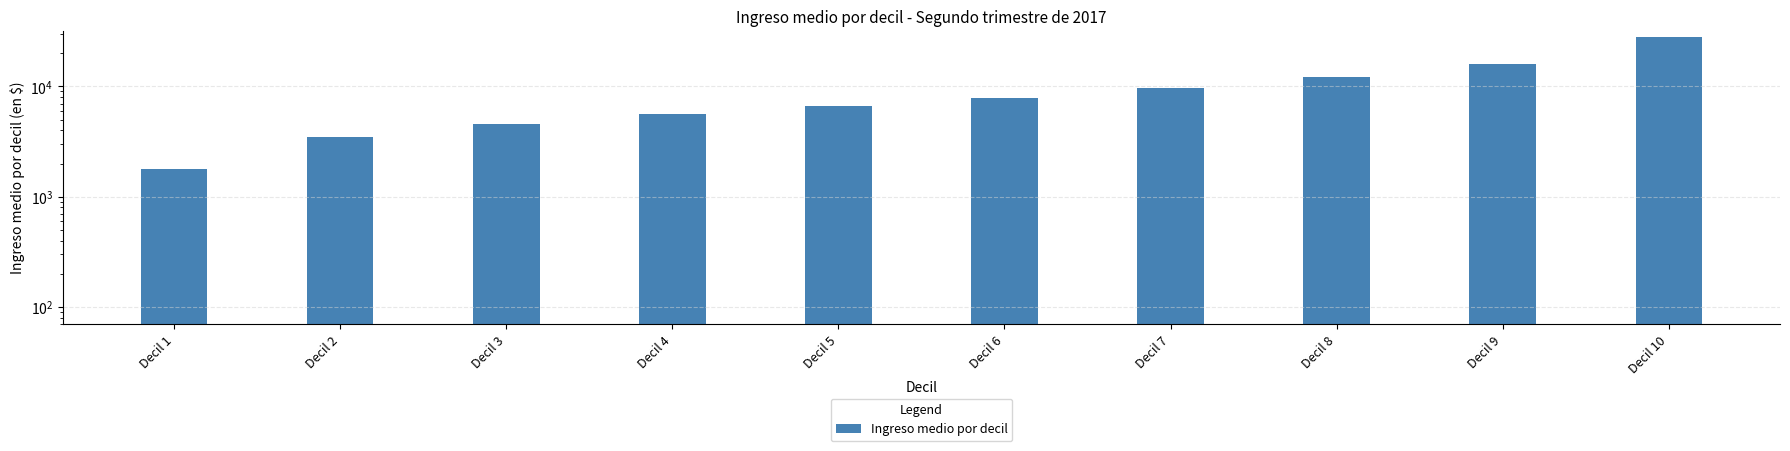

What is the sum of all values?

95597